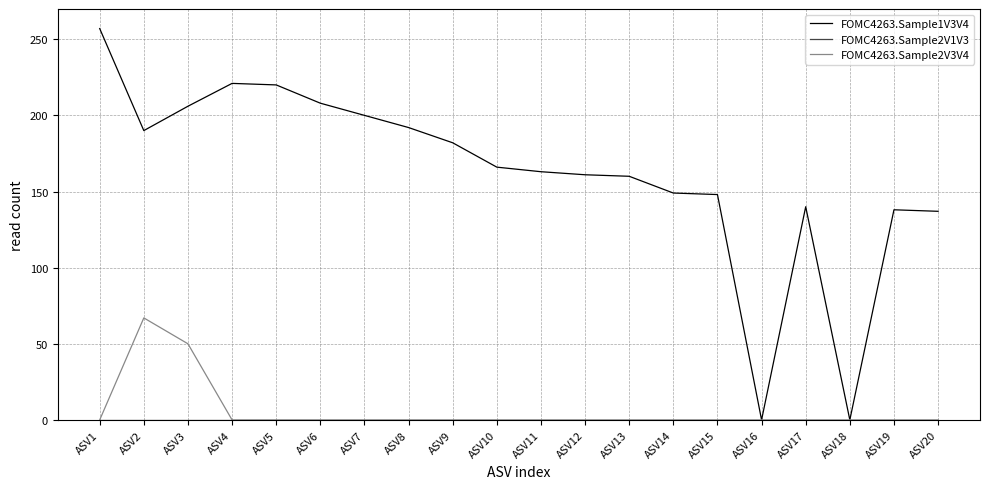

What is the total value across all series at ASV10?

166